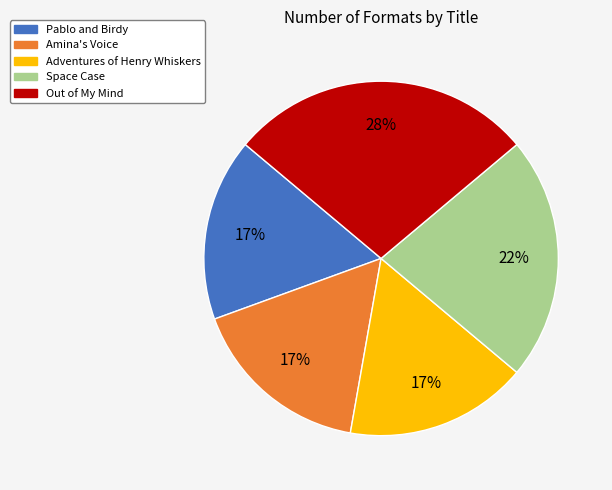

How many slices are in this pie chart?

5